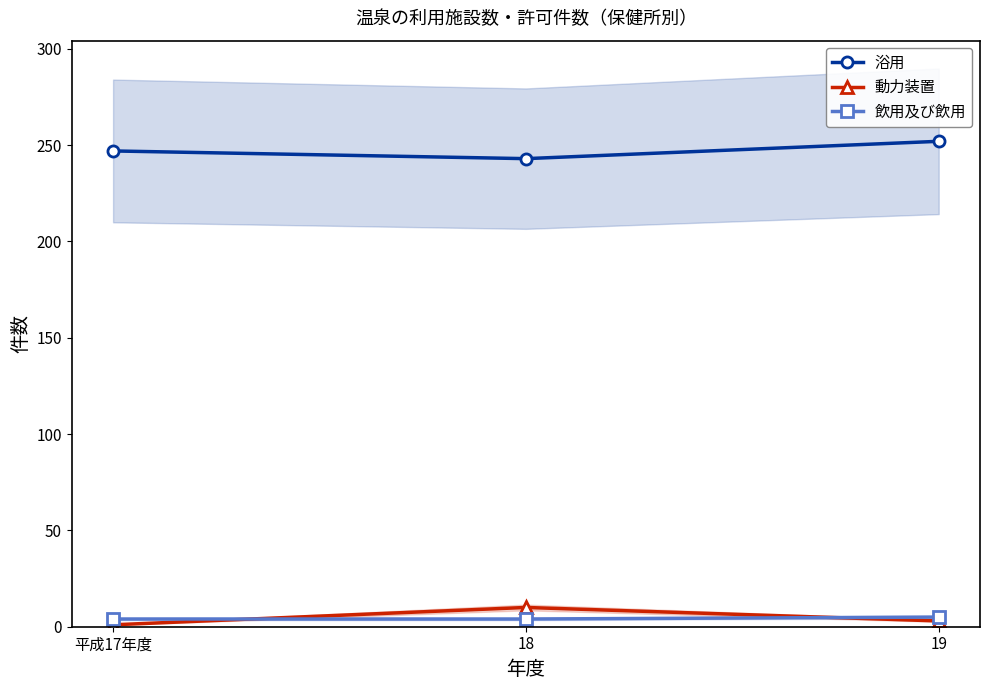

Where does the 動力装置 series first go above 3?

18